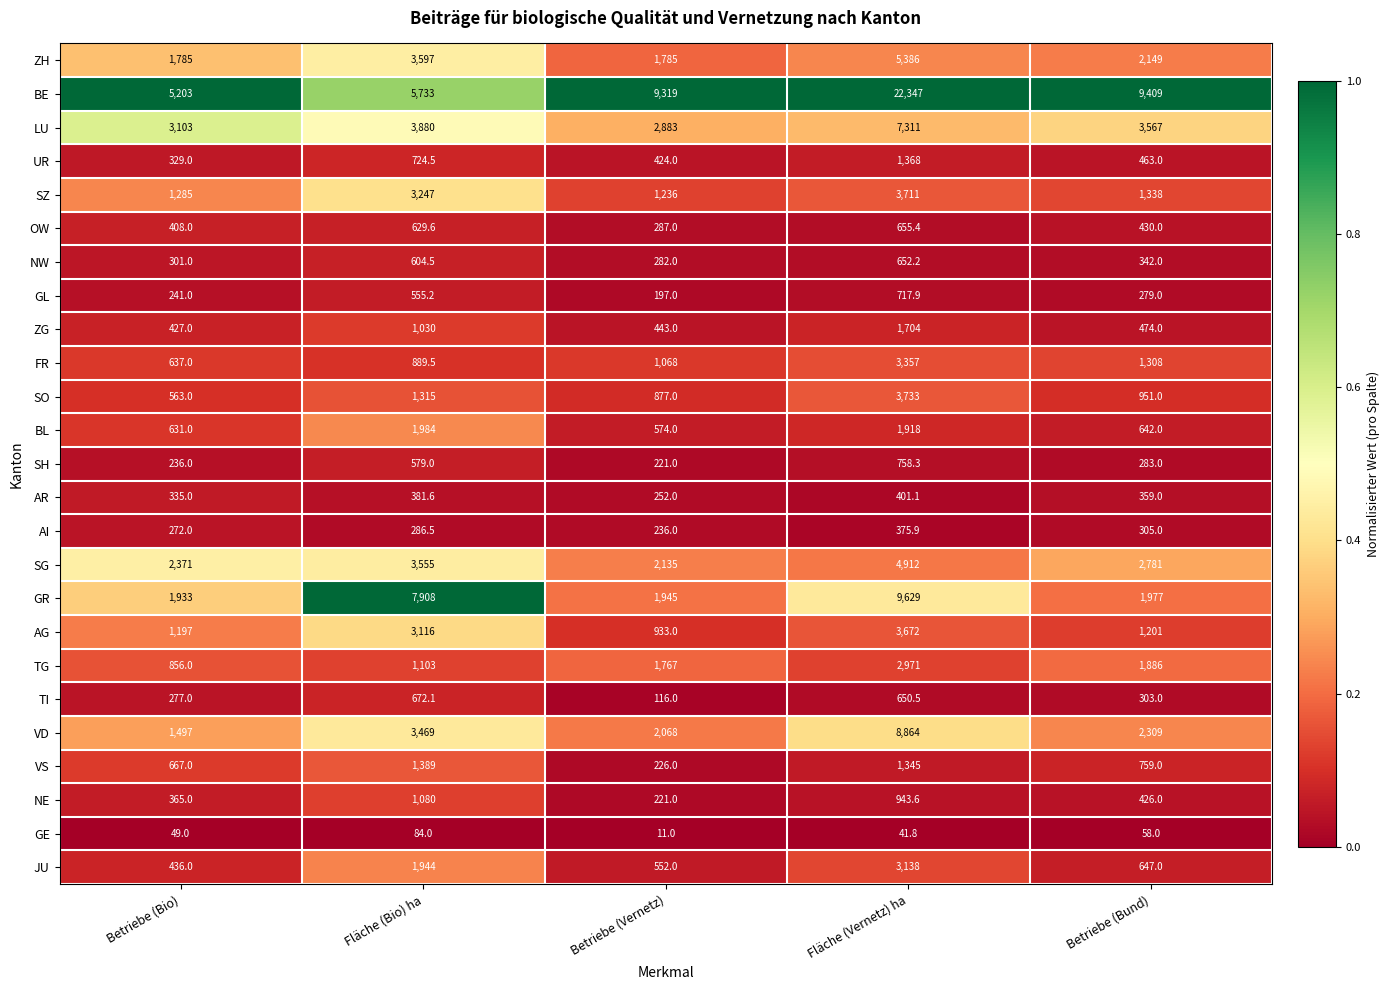

What value does the SG series have at Betriebe (Bund)?

2781.0